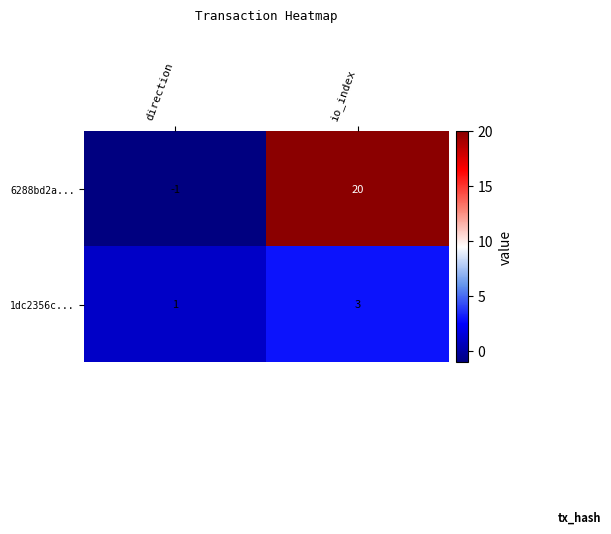

Rank the series by their average value, from lowest to highest.

1dc2356c..., 6288bd2a...